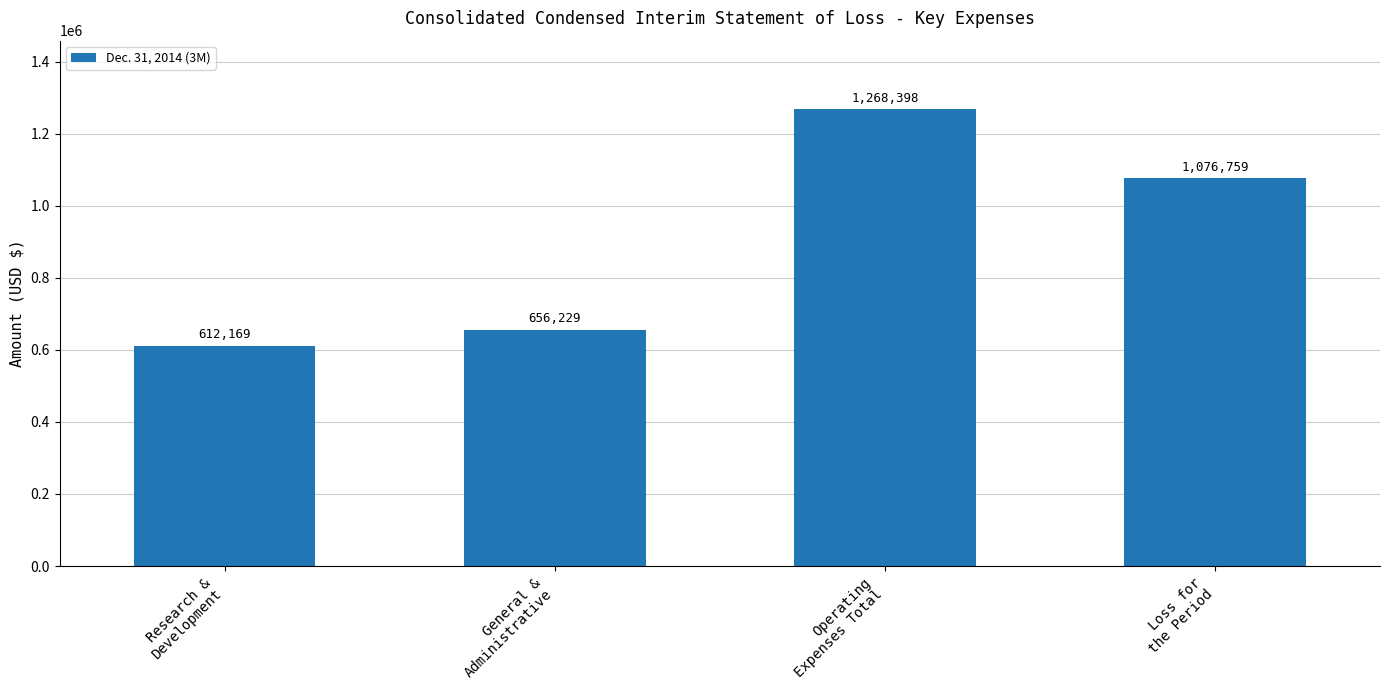

Between Loss for
the Period and General &
Administrative, which is larger?

Loss for
the Period